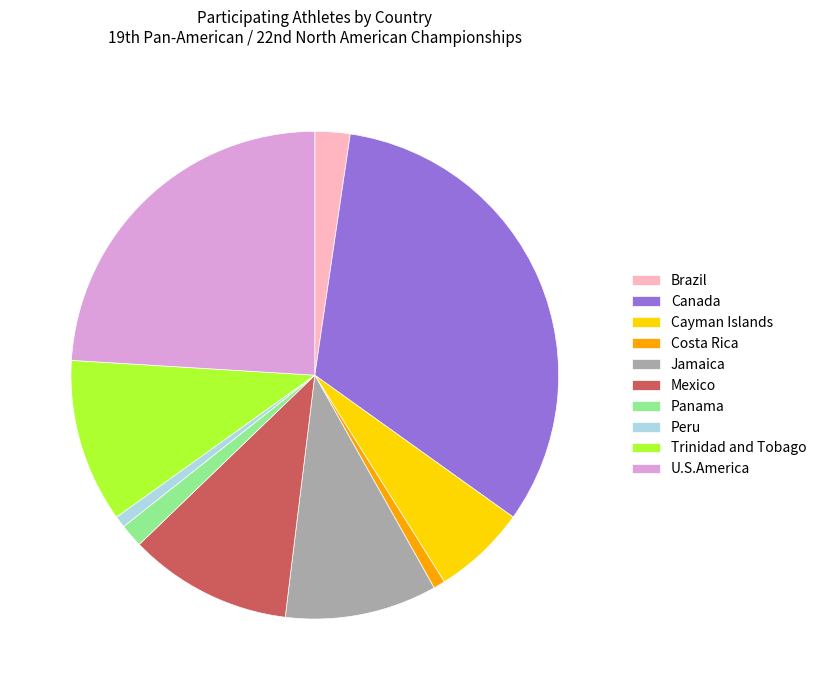

Is there any slice that represents more than half of the pie?

No